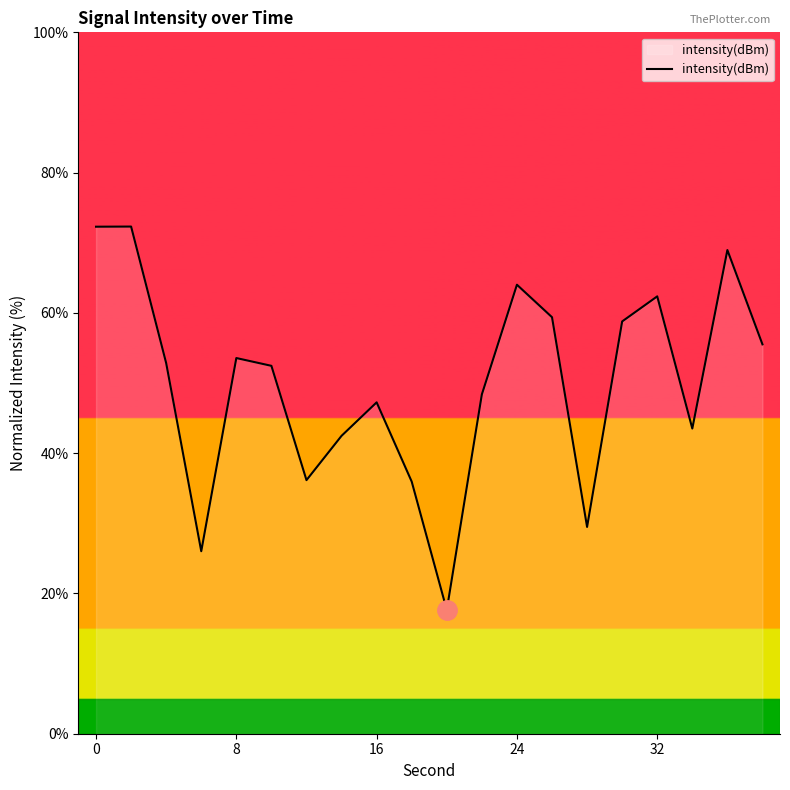

What is the maximum value shown in the chart?

72.3